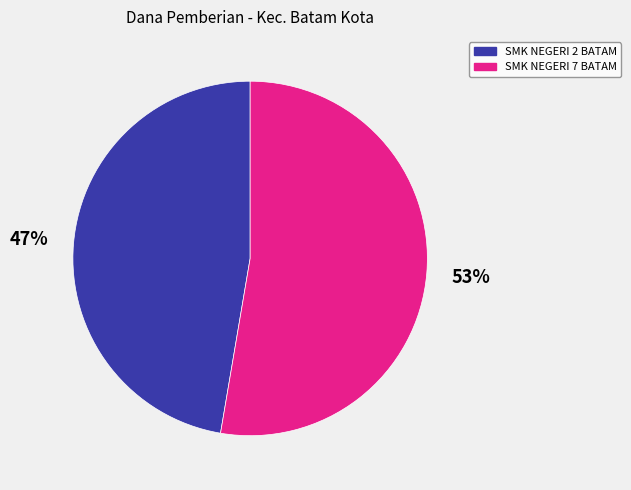

To the nearest percent, what is the average slice percentage?

50%